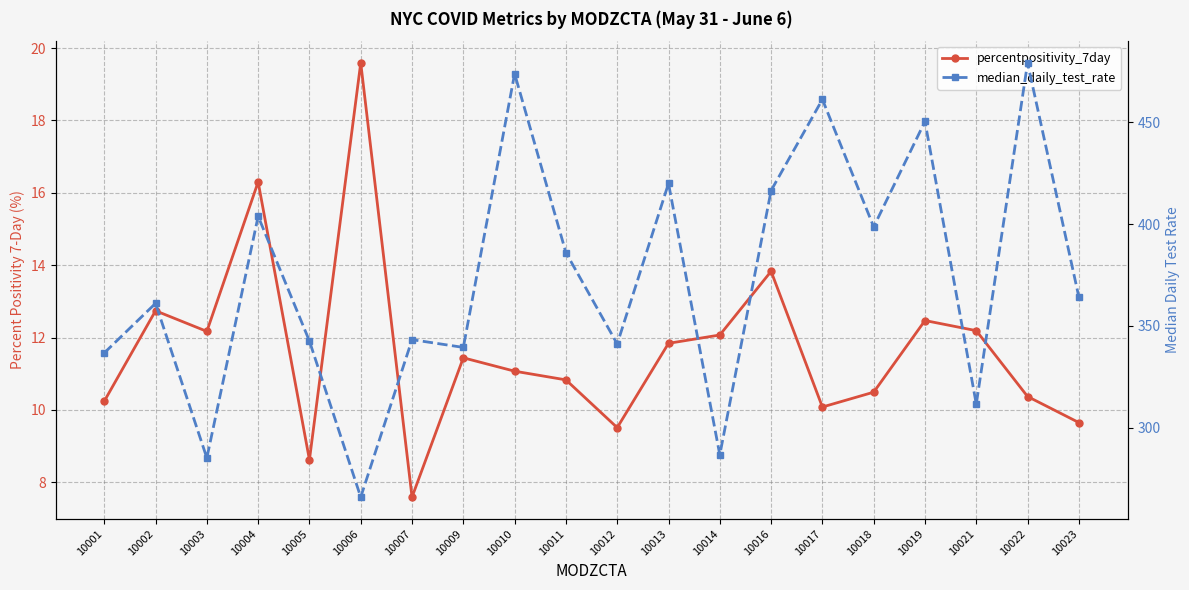

At which label does percentpositivity_7day first exceed 11?

10002